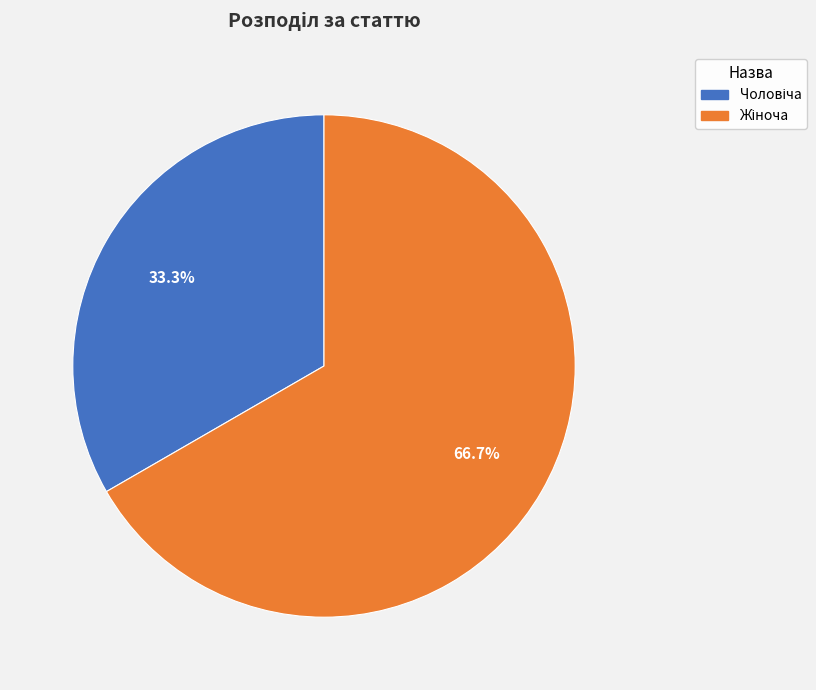

How many slices are in this pie chart?

2